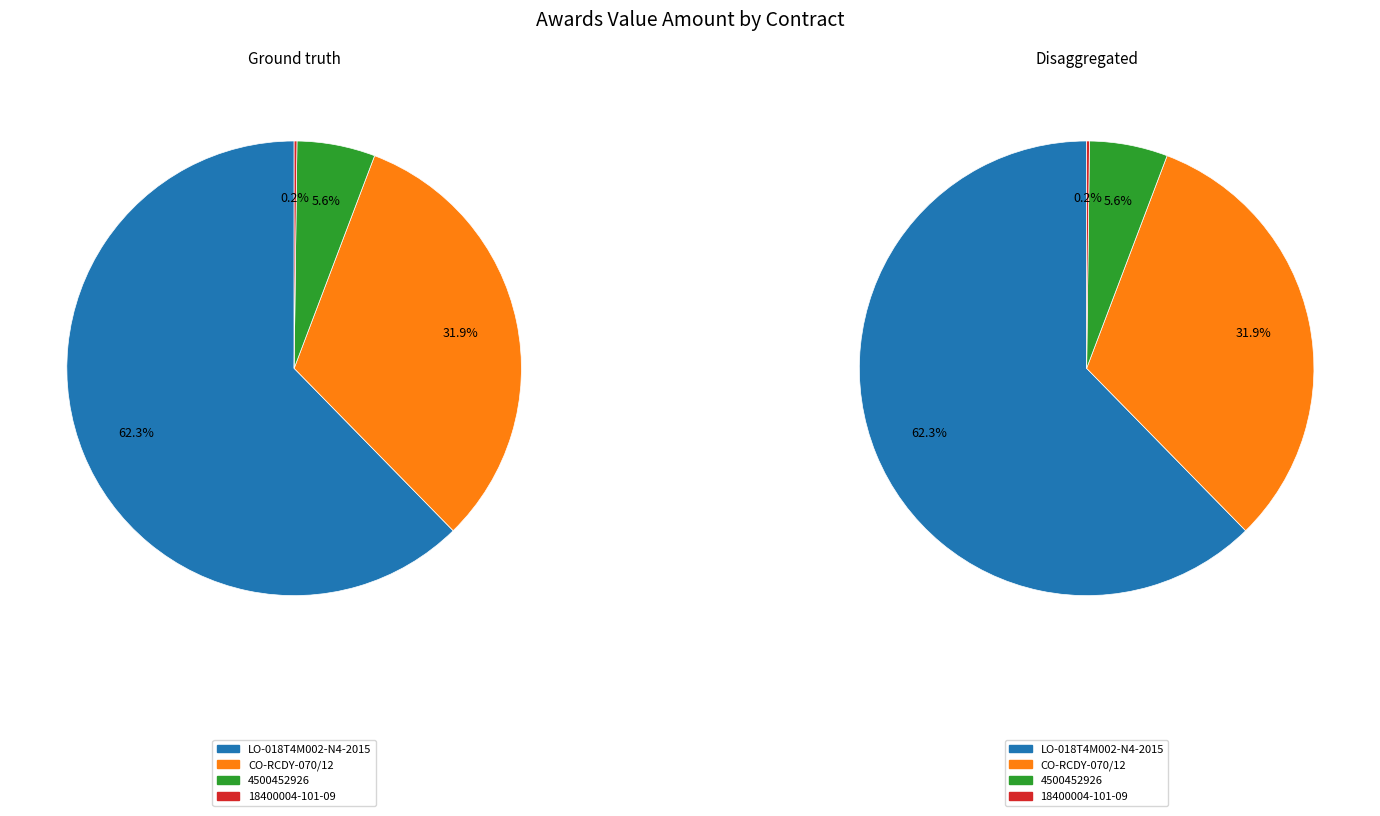

To the nearest percent, what is the combined percentage of 18400004-101-09 and 4500452926?

6%